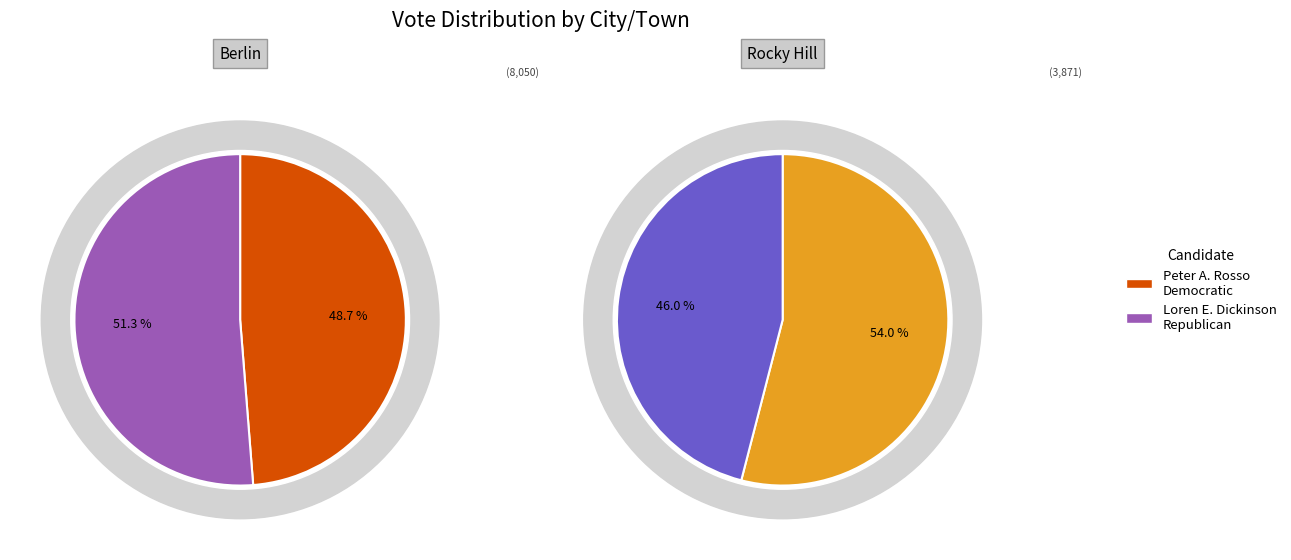

What is the largest slice in the pie chart?

Berlin